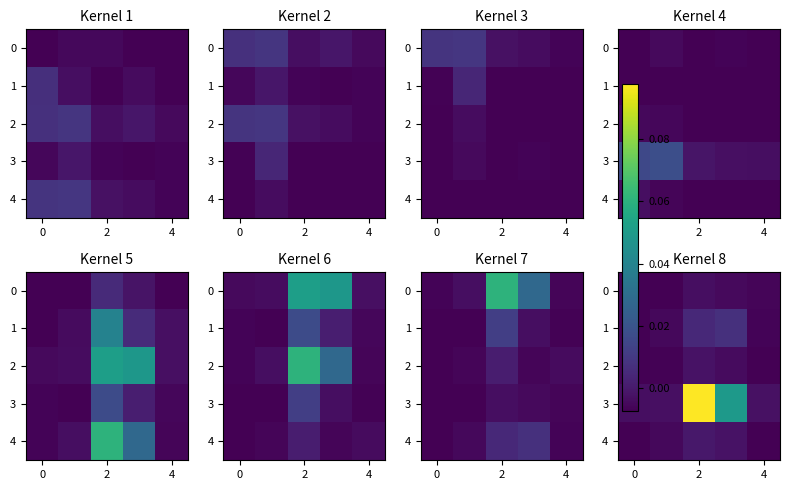

At which category does the chart reach its peak across all series?

2